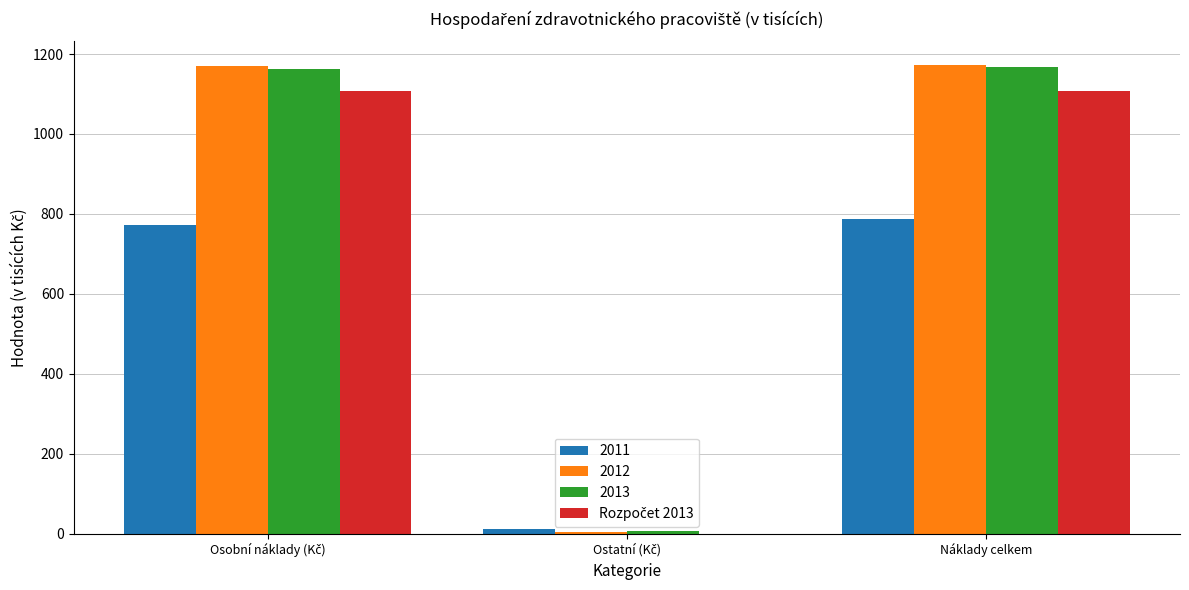

What is the sum of all 2011 values?

1572.1